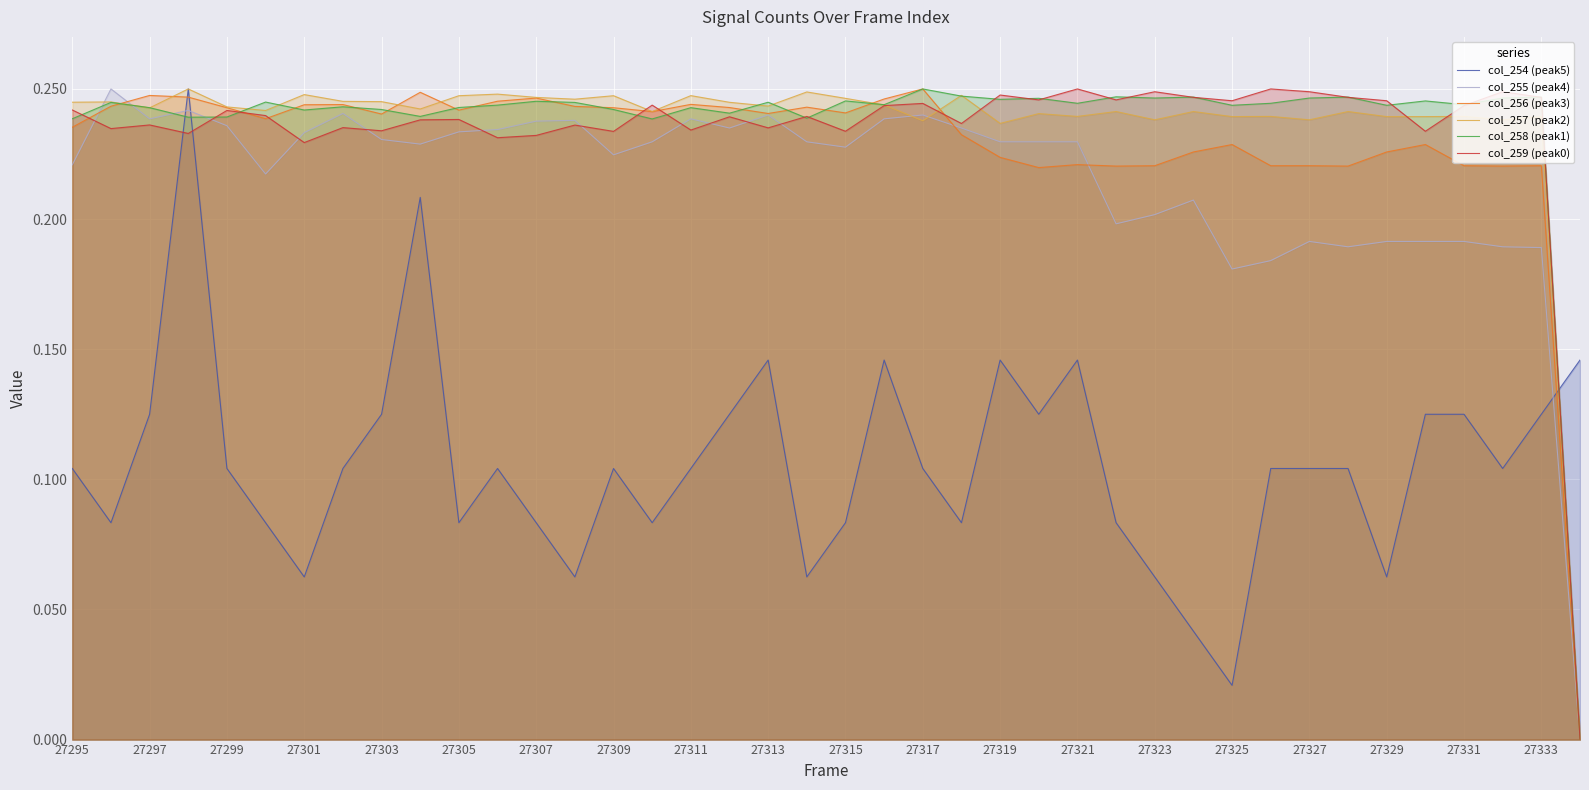

True or false: col_257 (peak2) has more than 1 points higher than both neighbors.

True